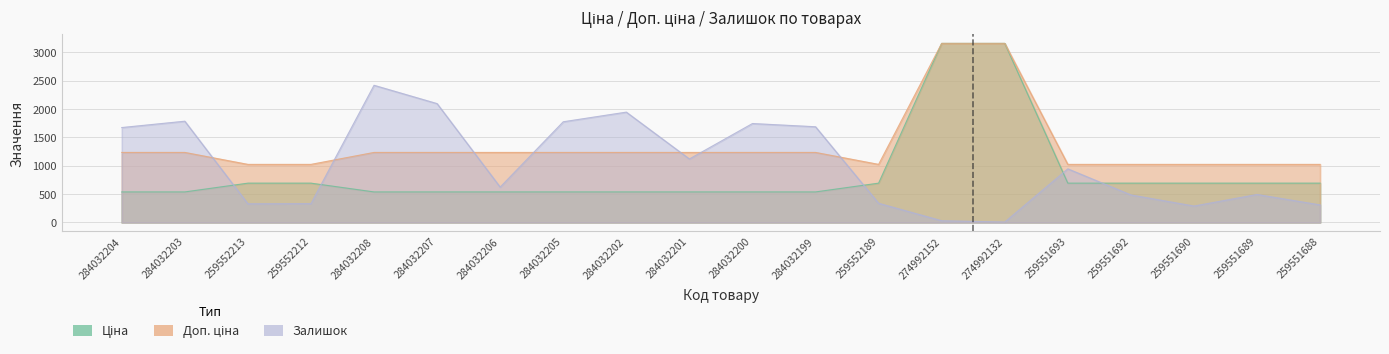

At how many categories does at least one series exceed 2139?

3